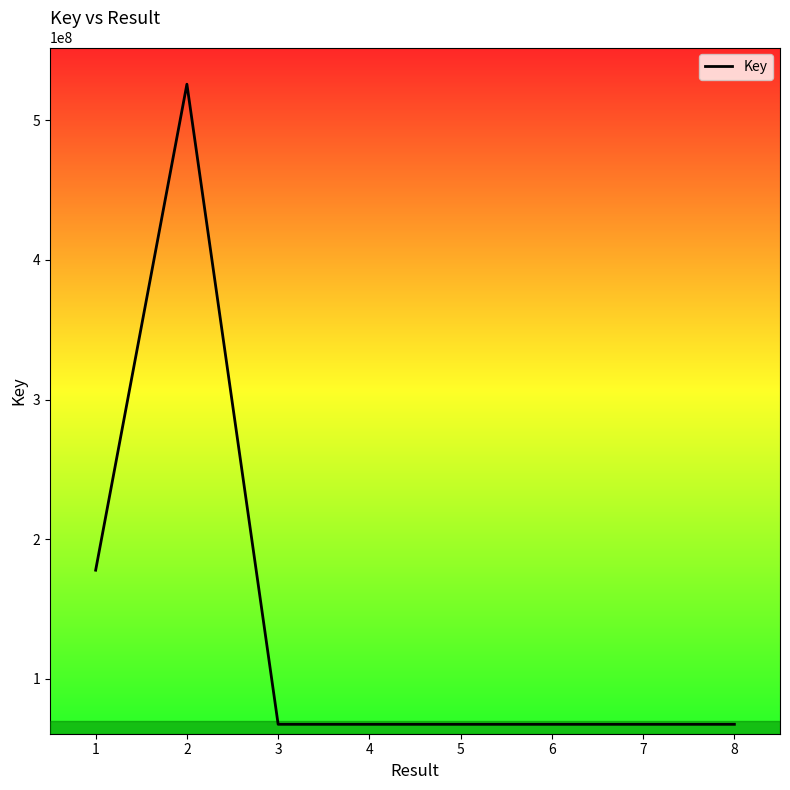

Is it true that the value at 4 is 20199832?

False